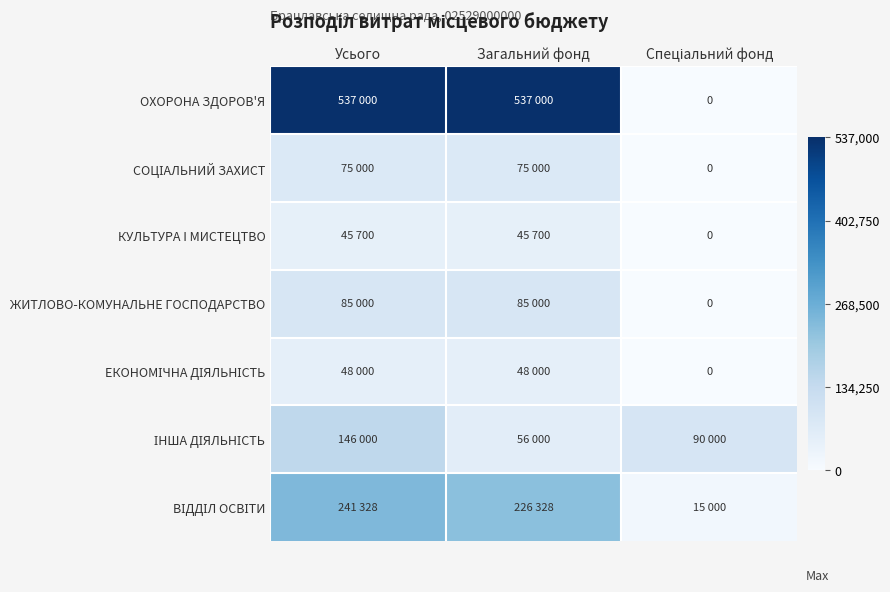

At which category is the sum across all series the highest?

Усього